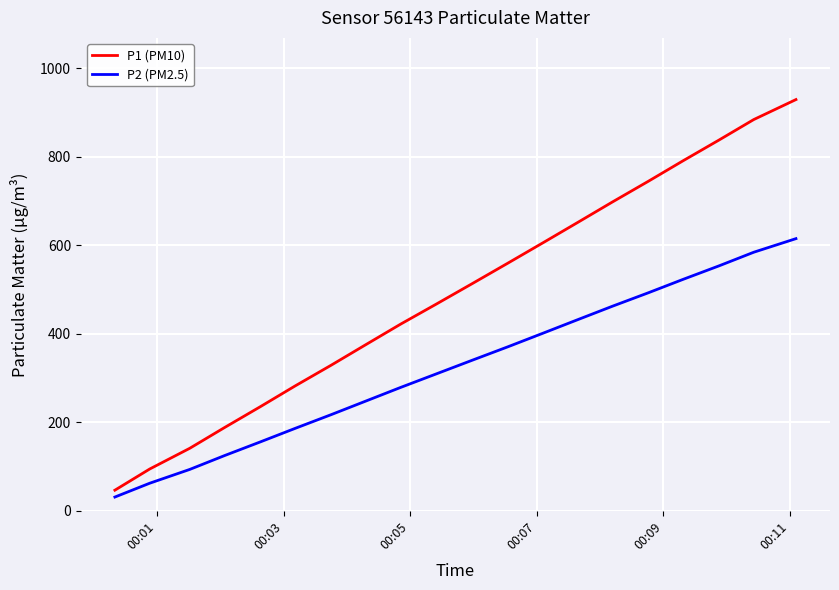

What is the difference between the maximum and minimum values in the P1 (PM10) series?

882.6